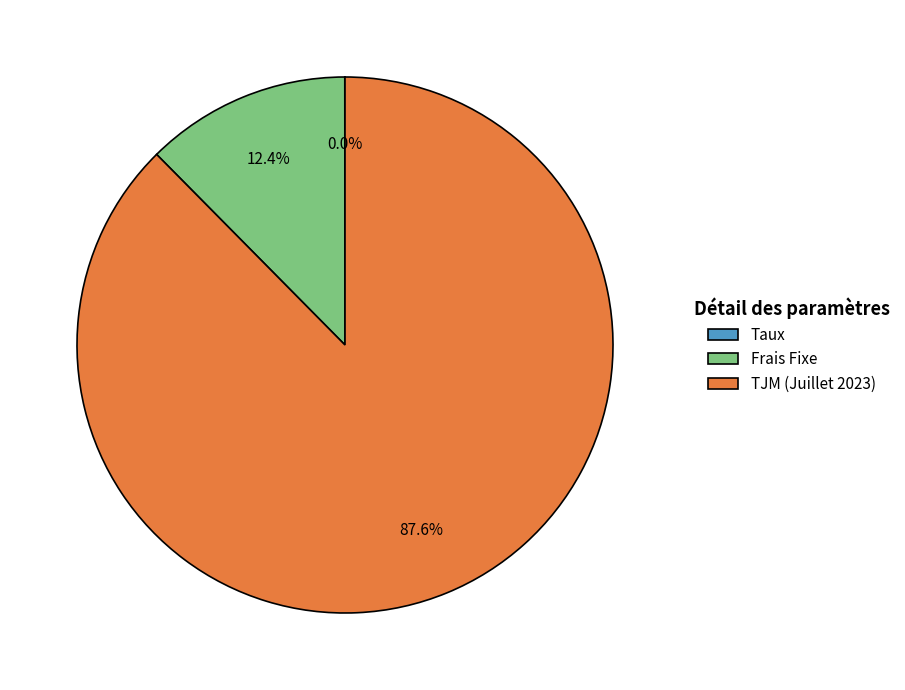

Which slice is the largest?

TJM (Juillet 2023)